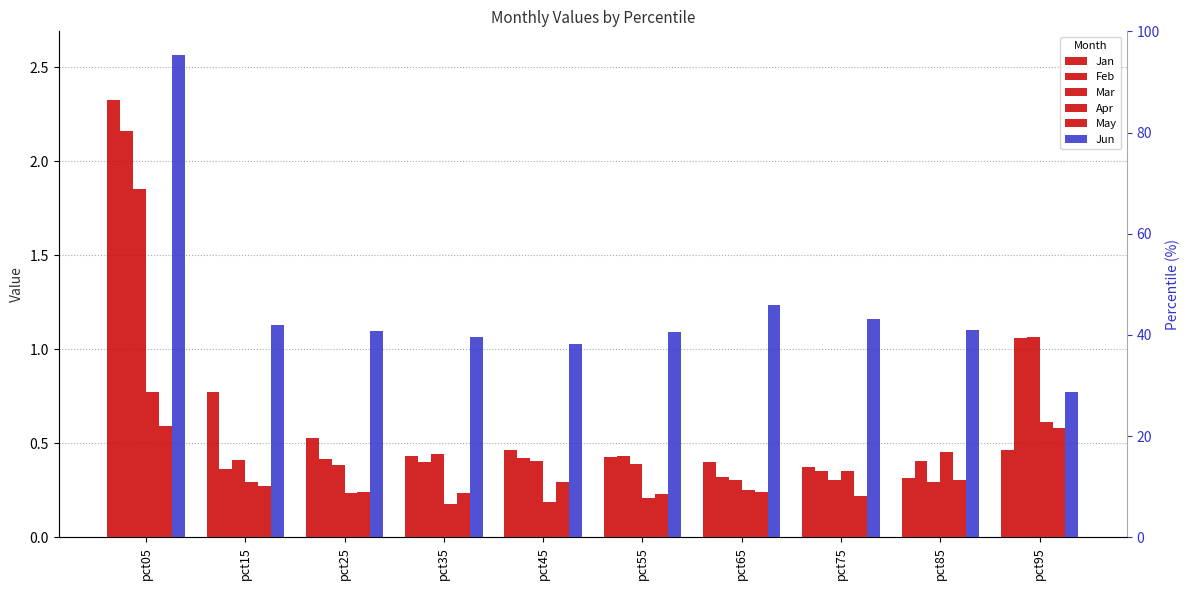

What is the total value across all series at pct65?

2.8